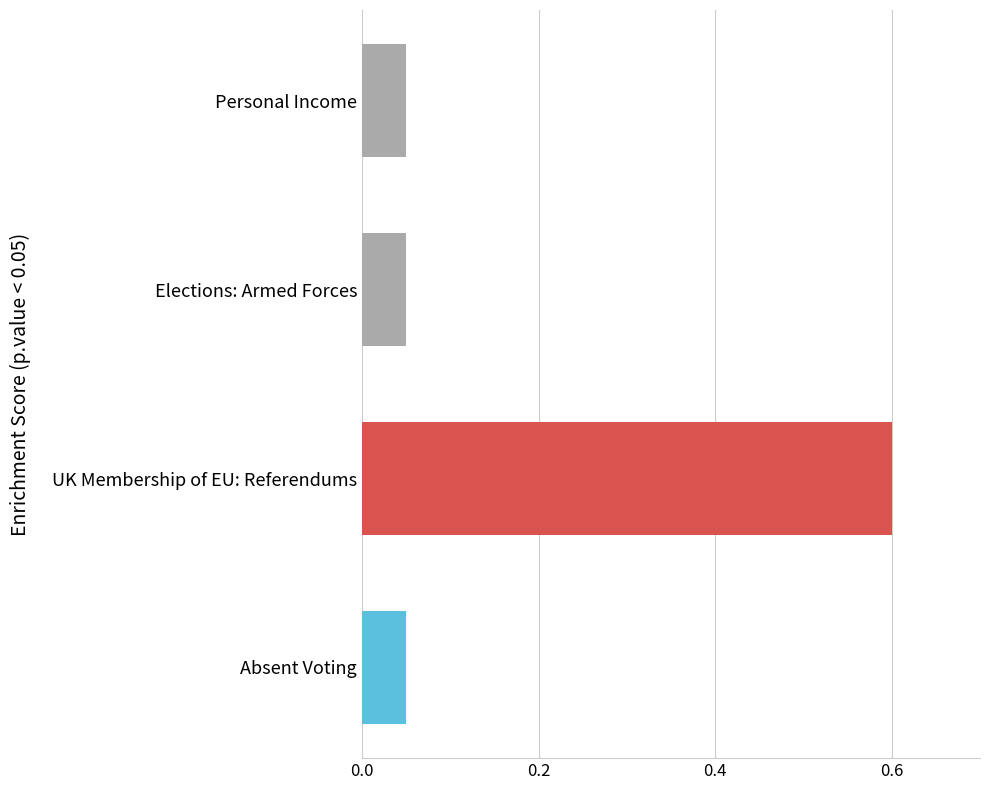

Read the value at UK Membership of EU: Referendums.

0.6